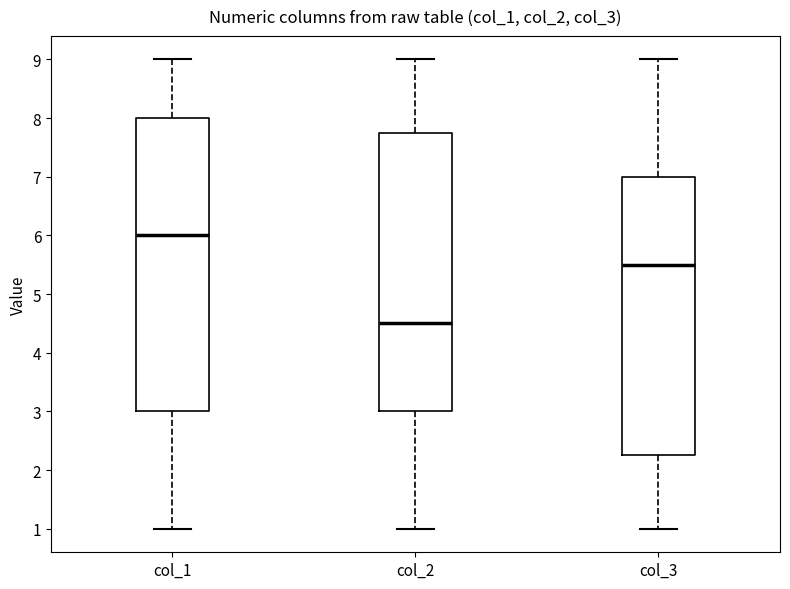

Which box is the tallest, from its lower edge to its upper edge?

col_1